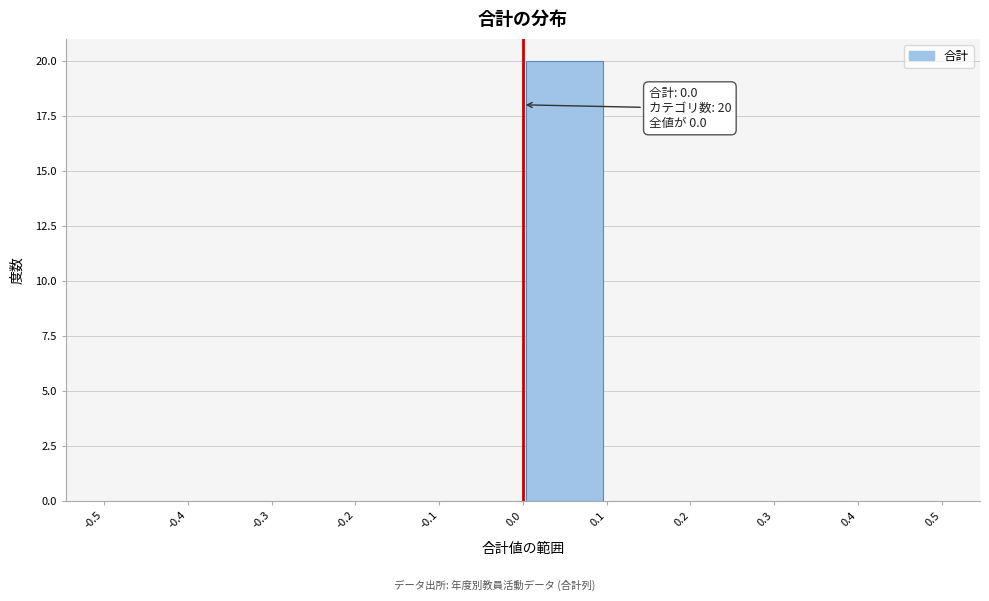

Which range on the x-axis has the tallest bar?

0.0 to 0.1